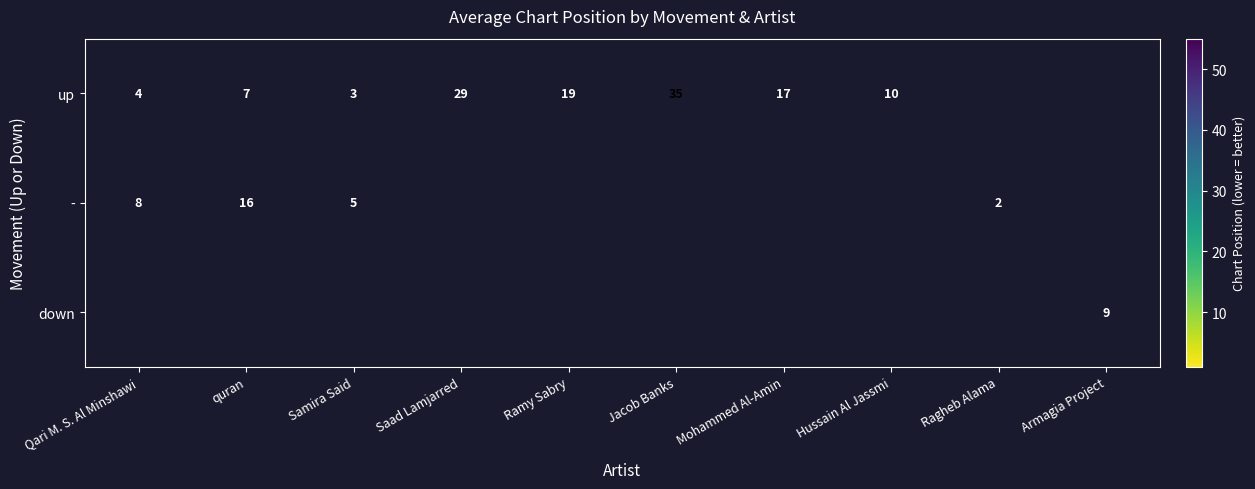

The value of up at Qari M. S. Al Minshawi is 4. True or false?

True